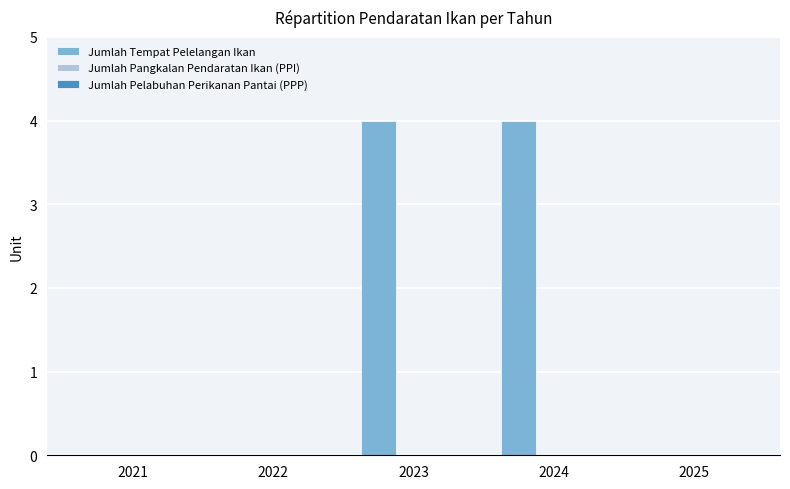

Between 2022 and 2024, which is larger?

2024